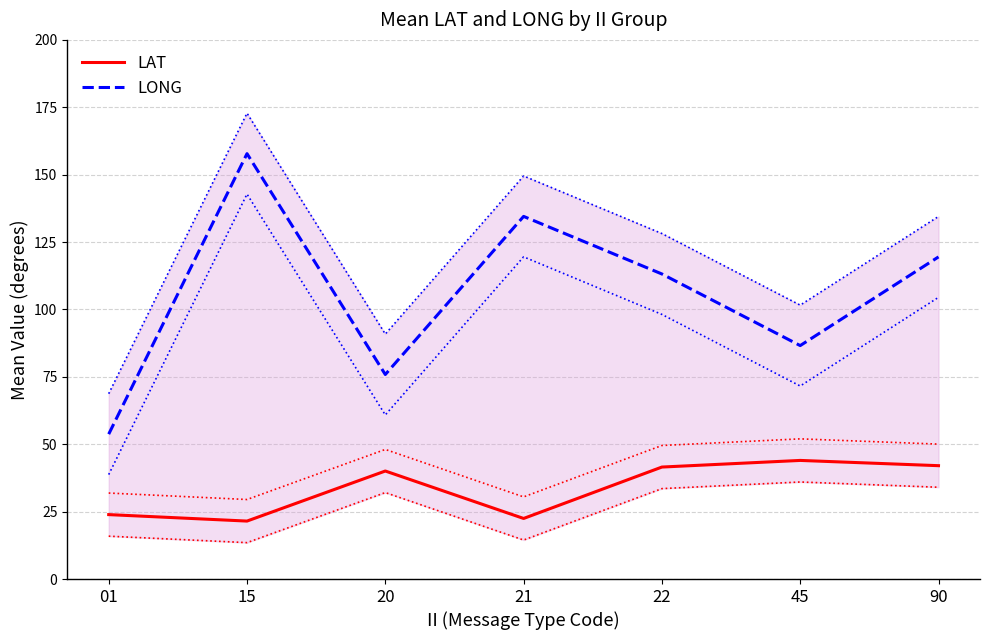

True or false: LONG and LAT cross at least once.

False